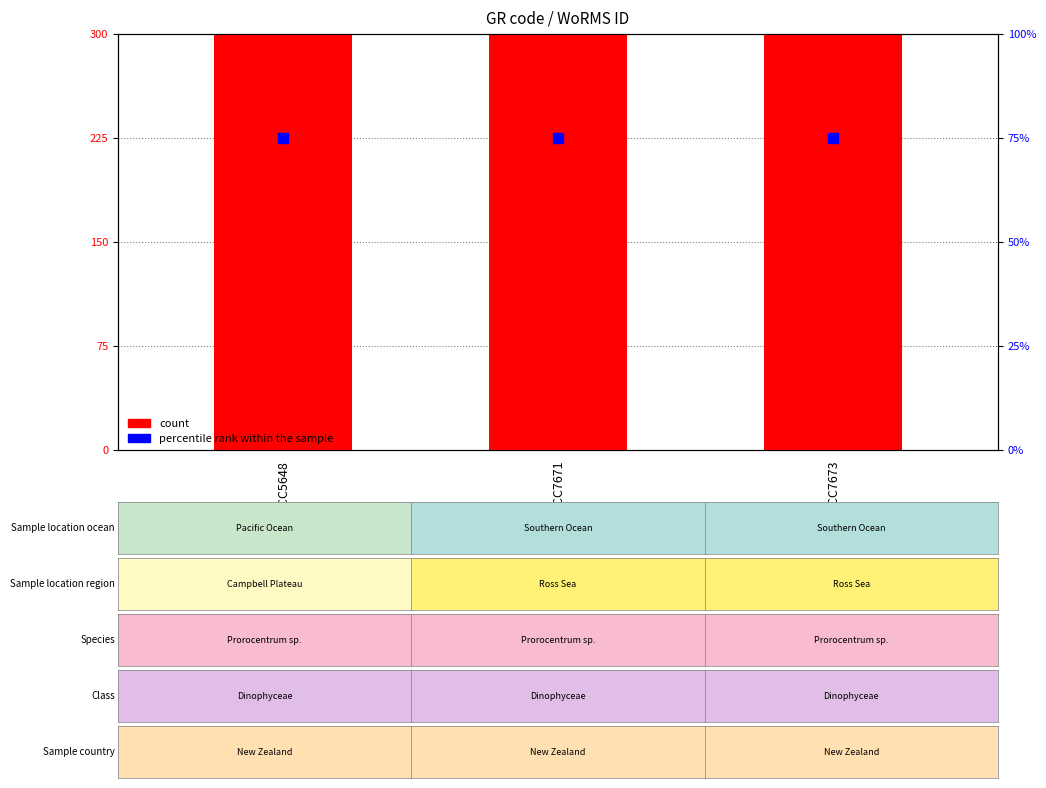

What are all the series names shown in the legend?

count, percentile rank within the sample